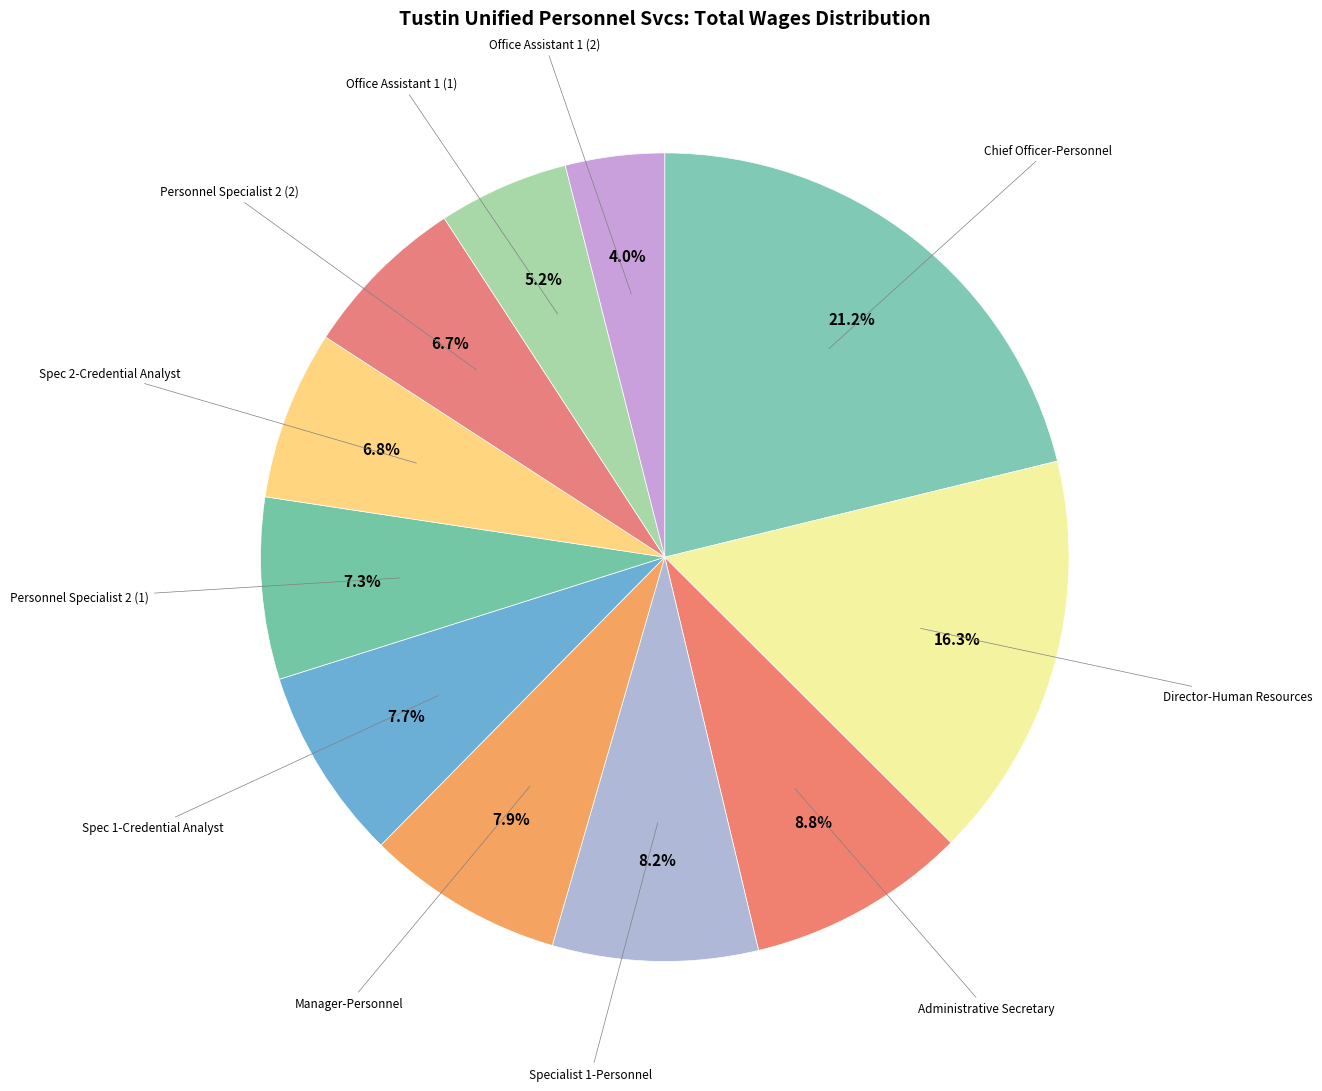

What is the largest slice in the pie chart?

Chief Officer-Personnel